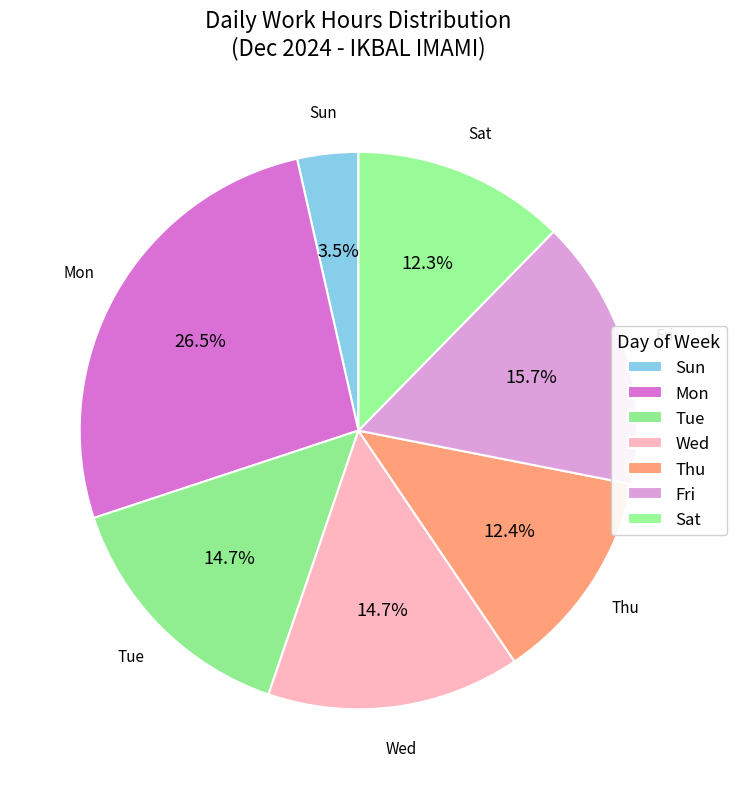

Count the number of slices in the pie.

7